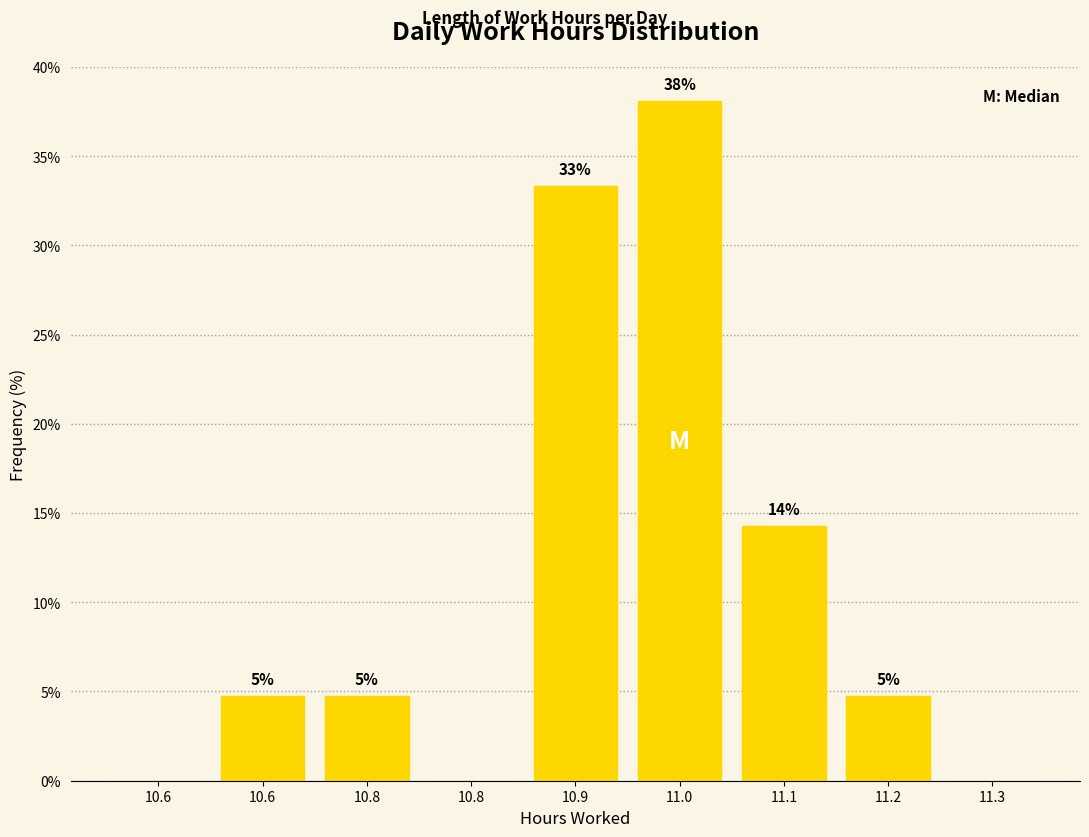

Are the bars horizontal?

No